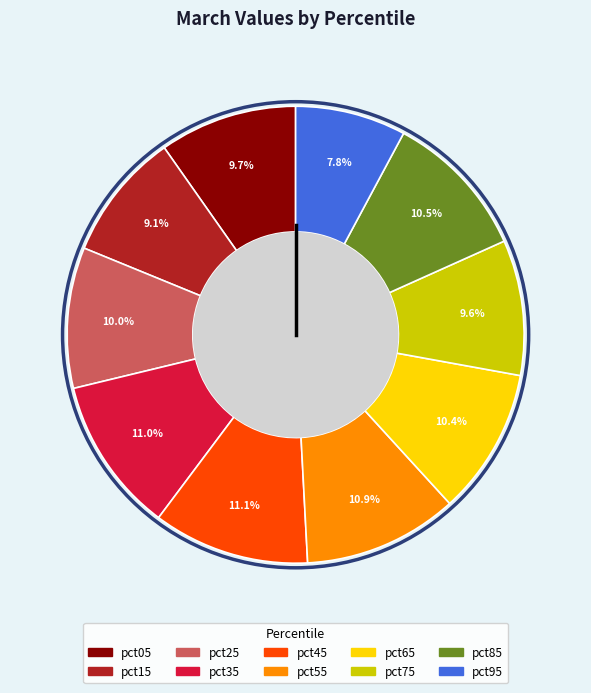

What is the smallest slice in the pie chart?

pct95